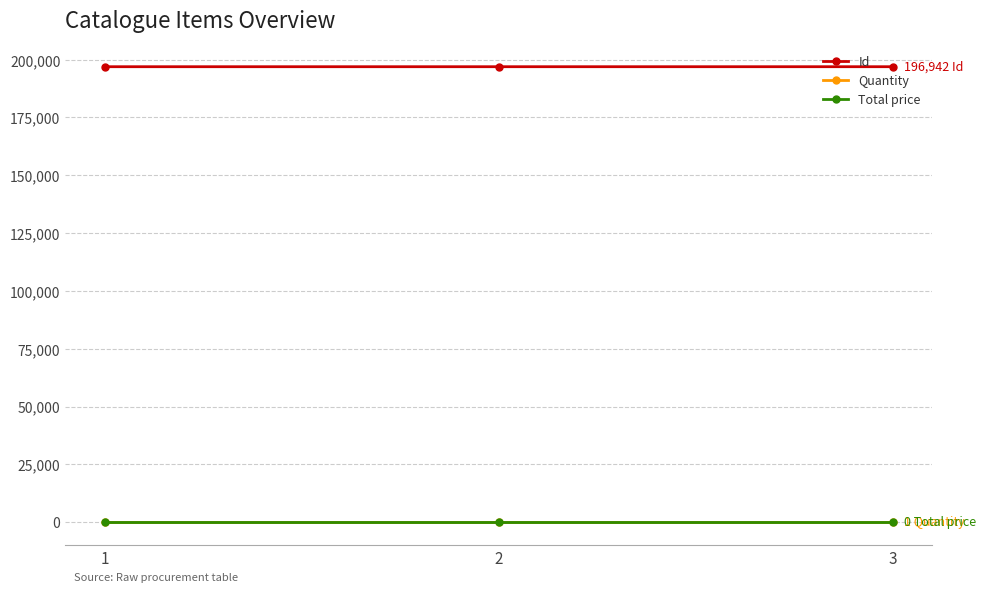

What is the maximum value for Id?

196942